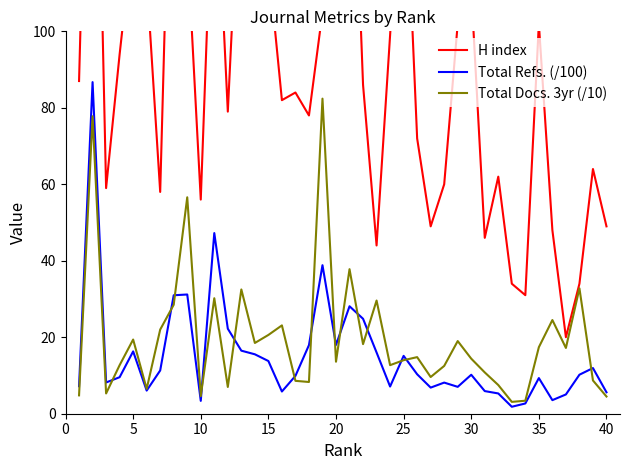

What is the sum of all Total Refs. (/100) values?

611.6